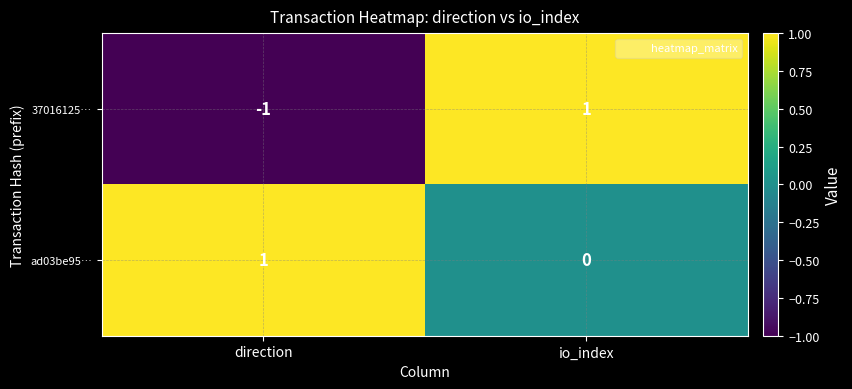

At which category is the sum across all series the highest?

io_index